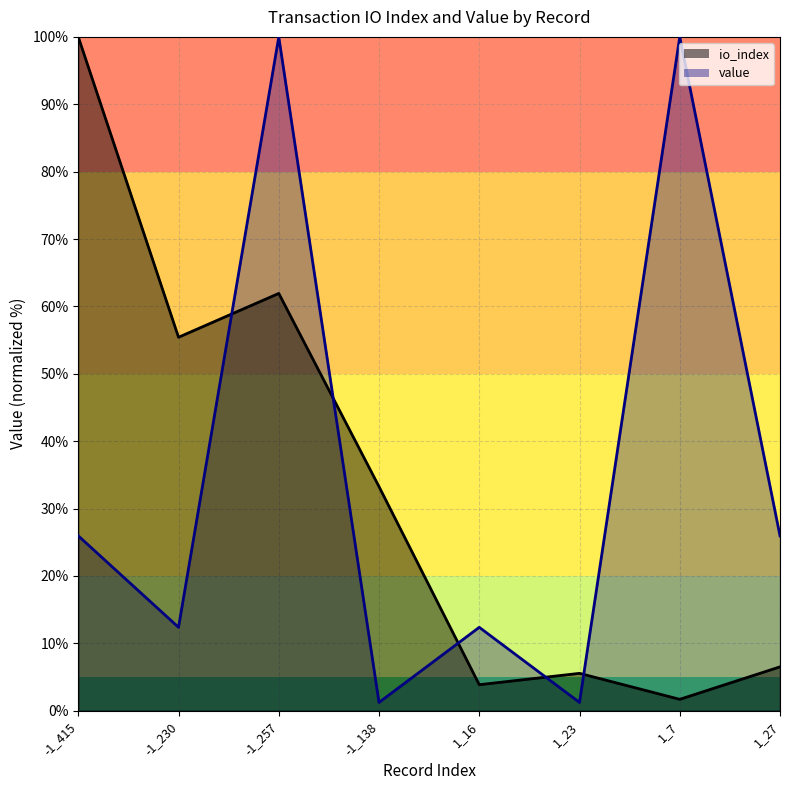

Is it true that io_index equals 61.9 at -1_257?

True